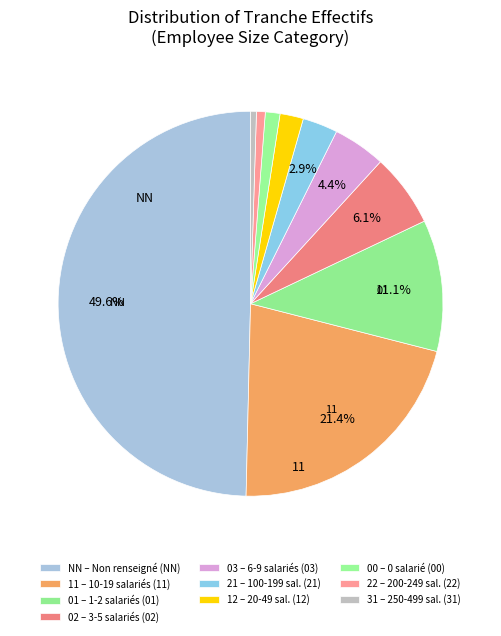

Is there any slice that represents more than half of the pie?

No